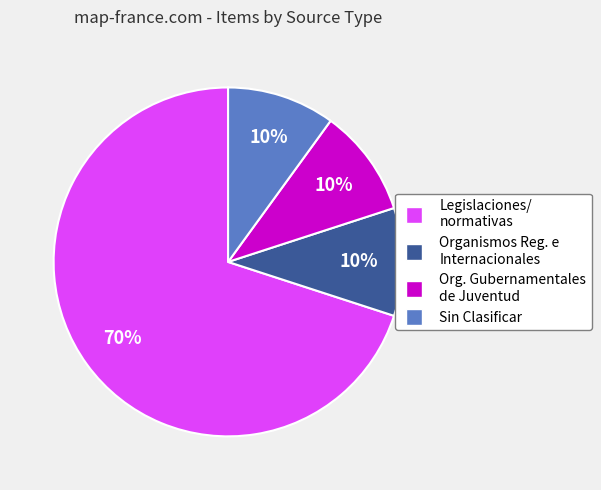

Does any single category account for the majority?

Yes